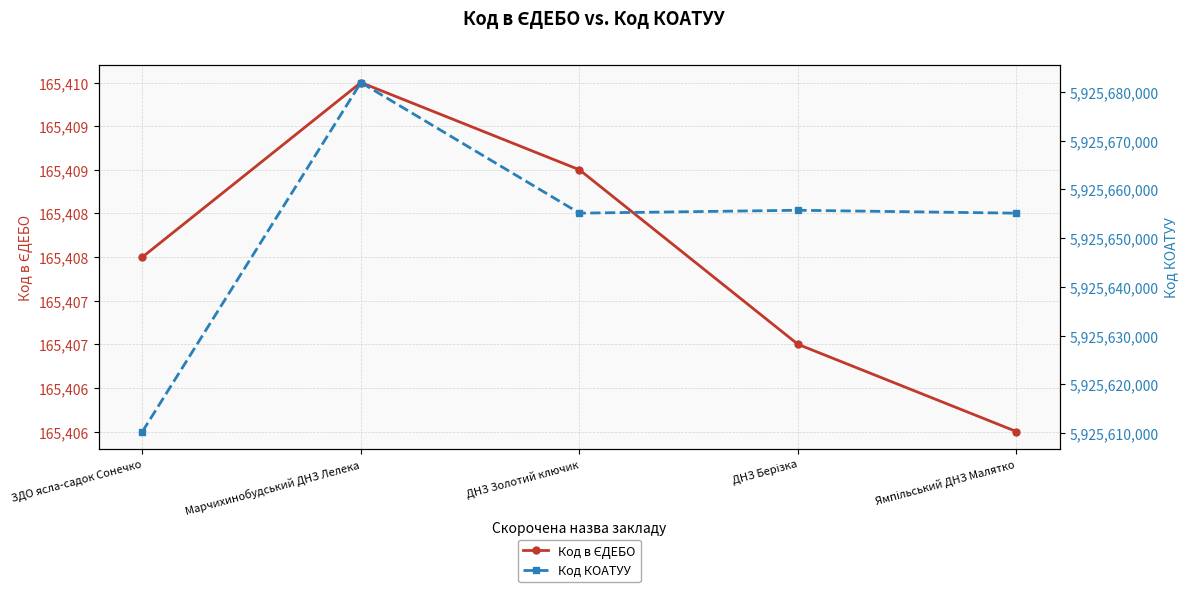

Which category has the lowest value in the Код КОАТУУ series?

ЗДО ясла-садок Сонечко